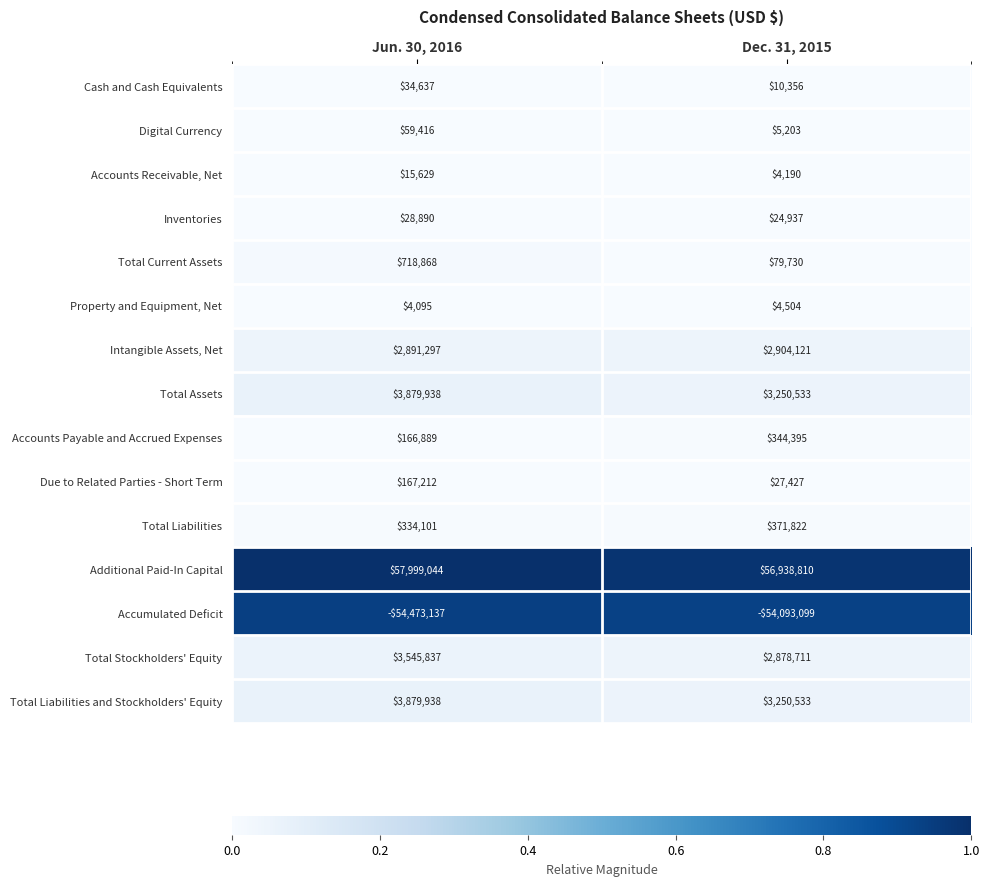

How many series are shown in this chart?

15